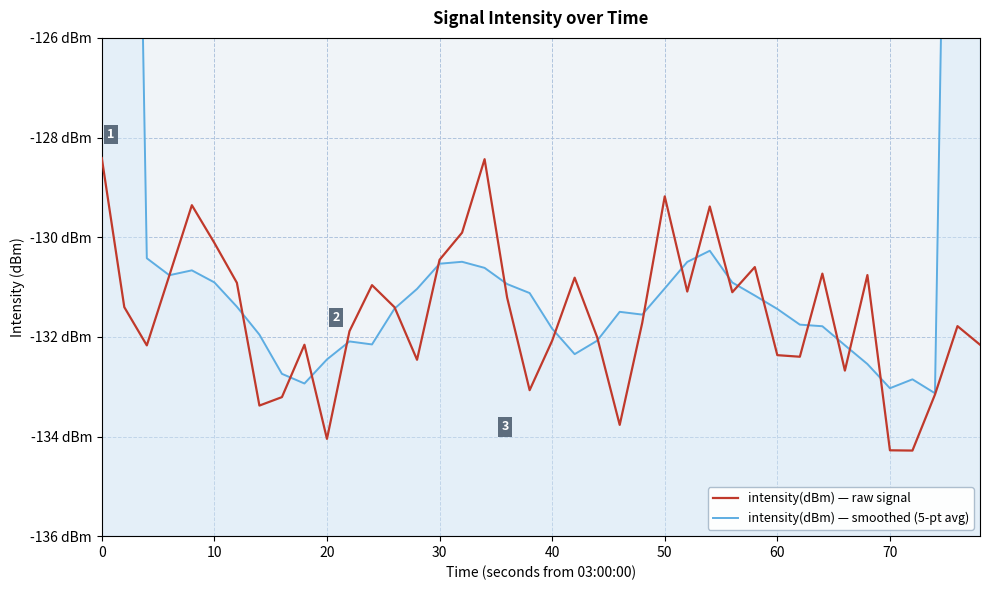

Which series has the widest spread of values?

intensity(dBm) — smoothed (5-pt avg)